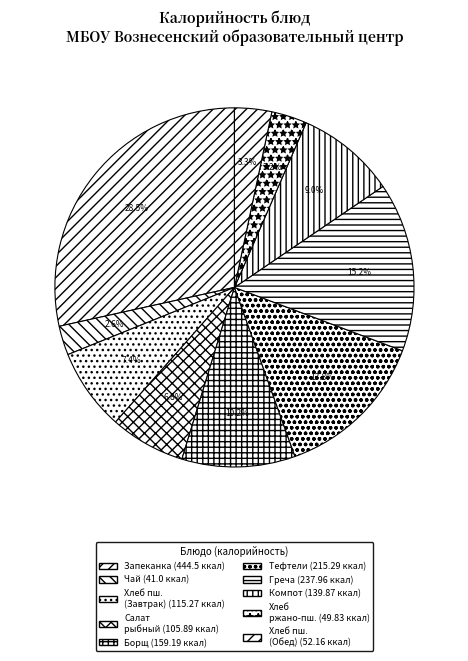

Which slice is the smallest?

Чай с сахаром